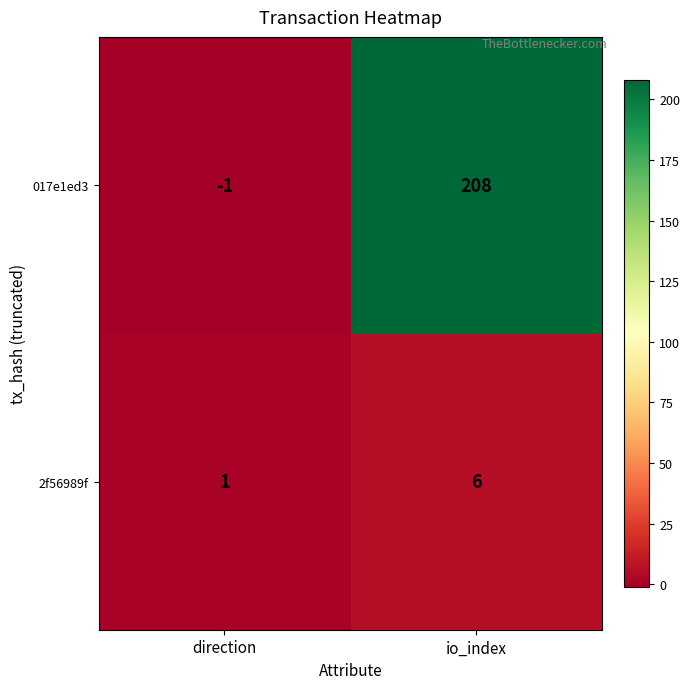

Rank the series by their maximum value, from lowest to highest.

2f56989f, 017e1ed3